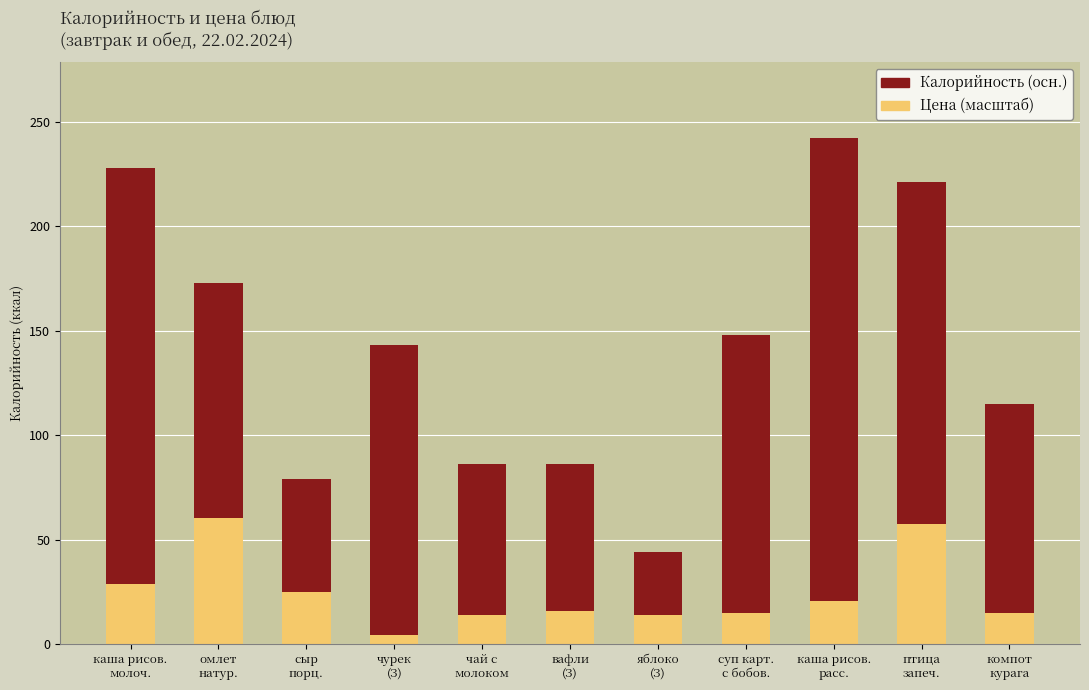

What is the minimum value for Цена (масштаб)?

4.3